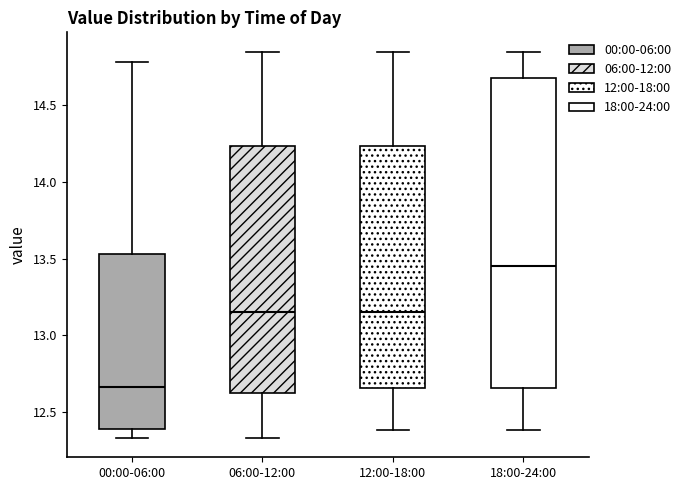

Where does the median line of the box for 12:00-18:00 sit on the y-axis? The values are not printed on the chart, so give them approximately, as read against the axis.

13.15